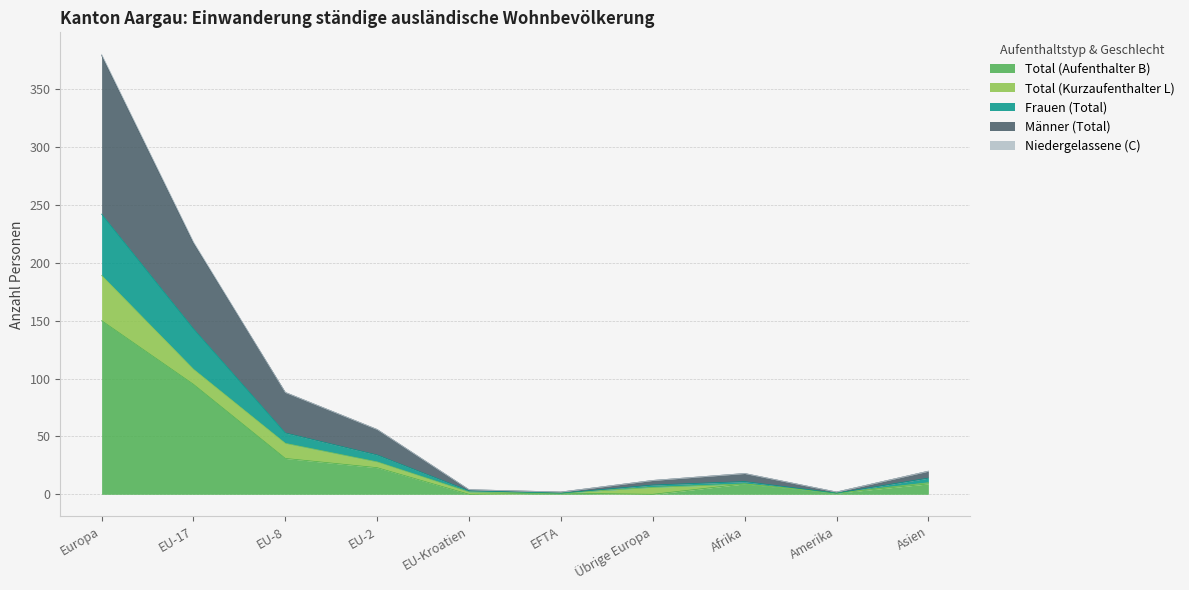

What is the average value of the Total (Aufenthalter B) series?

32